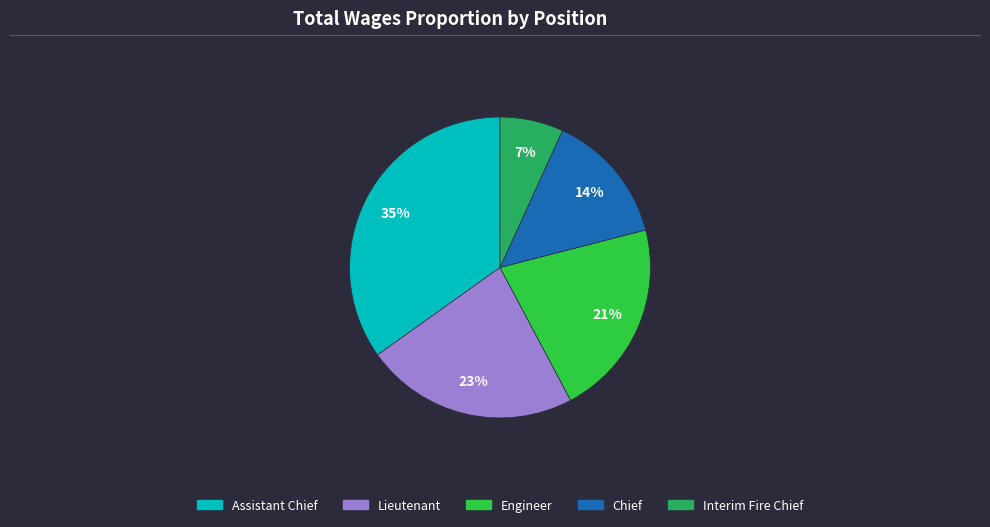

Which has a higher value, Assistant Chief or Engineer?

Assistant Chief